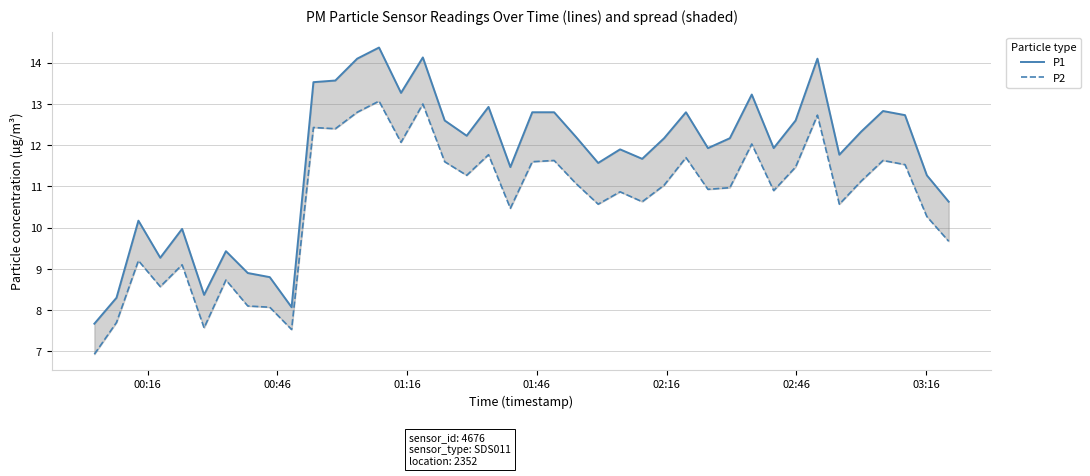

Reading left to right, transcribe all the data shown in this chart.

P1: 7.7	8.3	10.2	9.3	10.0	8.4	9.4	8.9	8.8	8.1	13.5	13.6	14.1	14.4	13.3	14.1	12.6	12.2	12.9	11.5	12.8	12.8	12.2	11.6	11.9	11.7	12.2	12.8	11.9	12.2	13.2	11.9	12.6	14.1	11.8	12.3	12.8	12.7	11.3	10.6
P2: 6.9	7.7	9.2	8.6	9.1	7.6	8.7	8.1	8.1	7.5	12.4	12.4	12.8	13.1	12.1	13.0	11.6	11.3	11.8	10.5	11.6	11.6	11.1	10.6	10.9	10.6	11.0	11.7	10.9	11.0	12.0	10.9	11.5	12.7	10.6	11.1	11.6	11.5	10.3	9.7